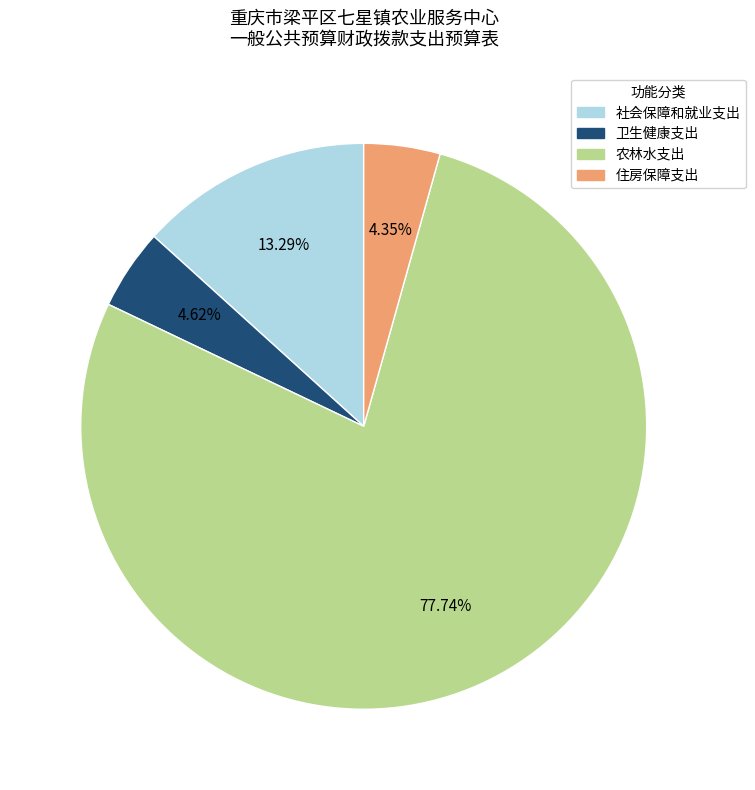

Which has a higher value, 农林水支出 or 卫生健康支出?

农林水支出